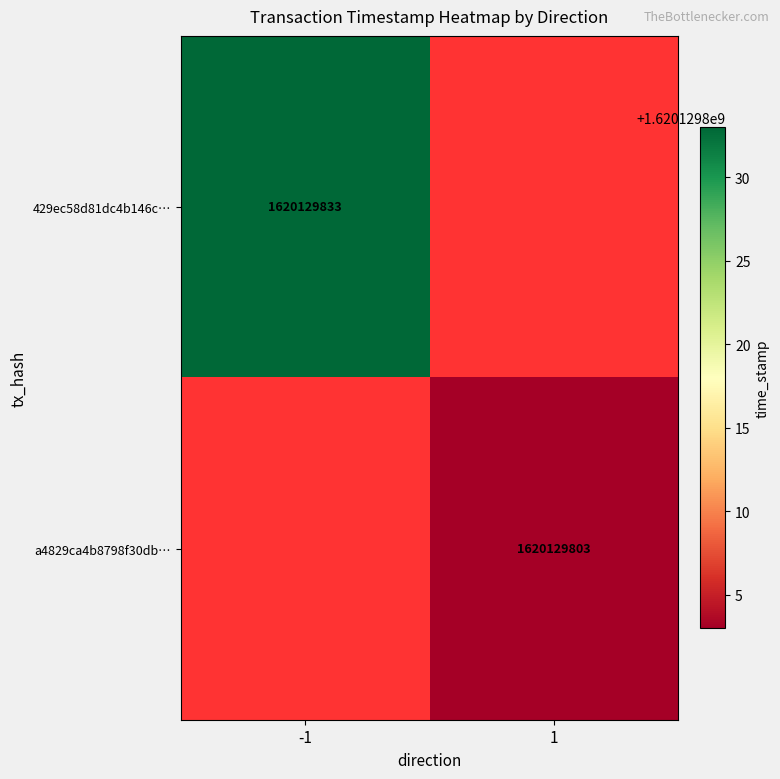

What is the maximum value for 429ec58d81dc4b146c988d24b1375b6d5e9b6fc?

1620129833